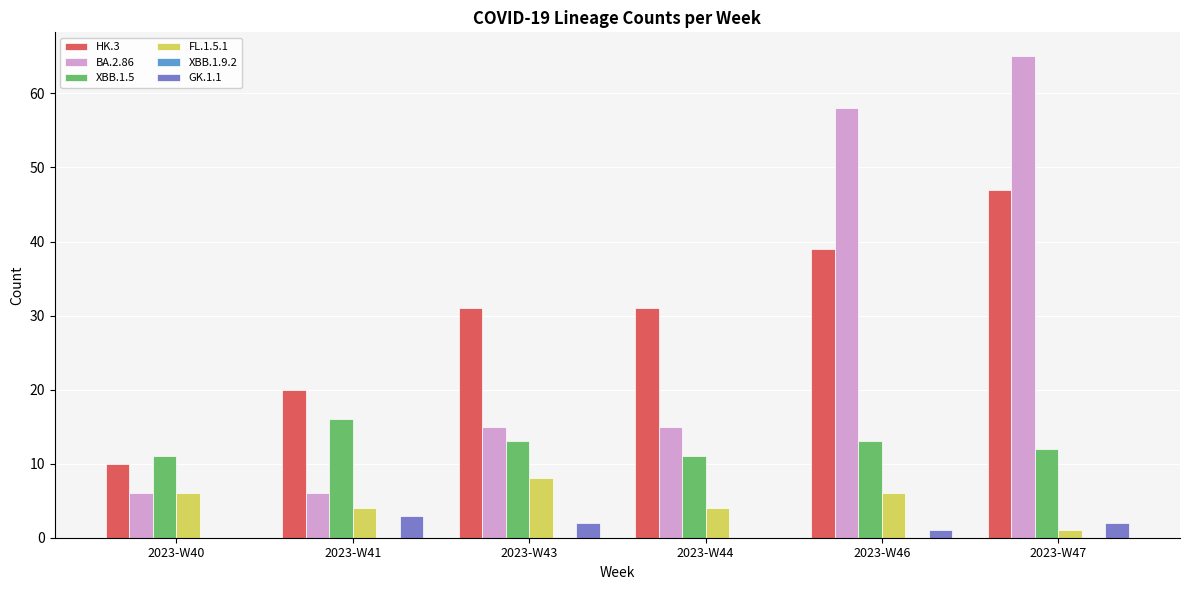

Which series has the widest spread of values?

BA.2.86